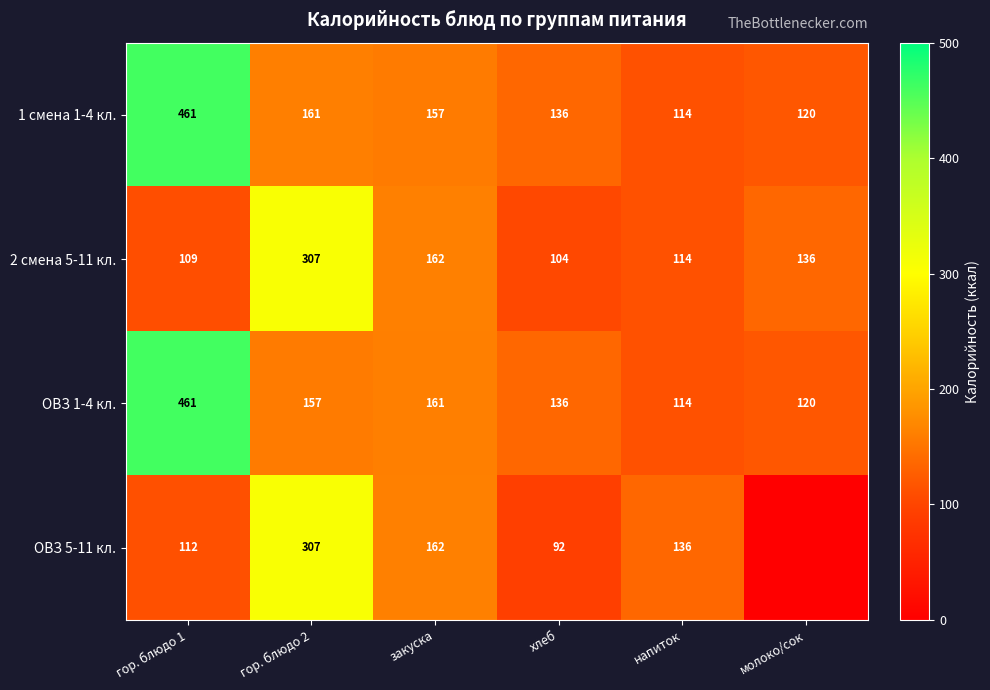

What is the difference between the maximum and minimum values in the 2 смена 5-11 кл. series?

203